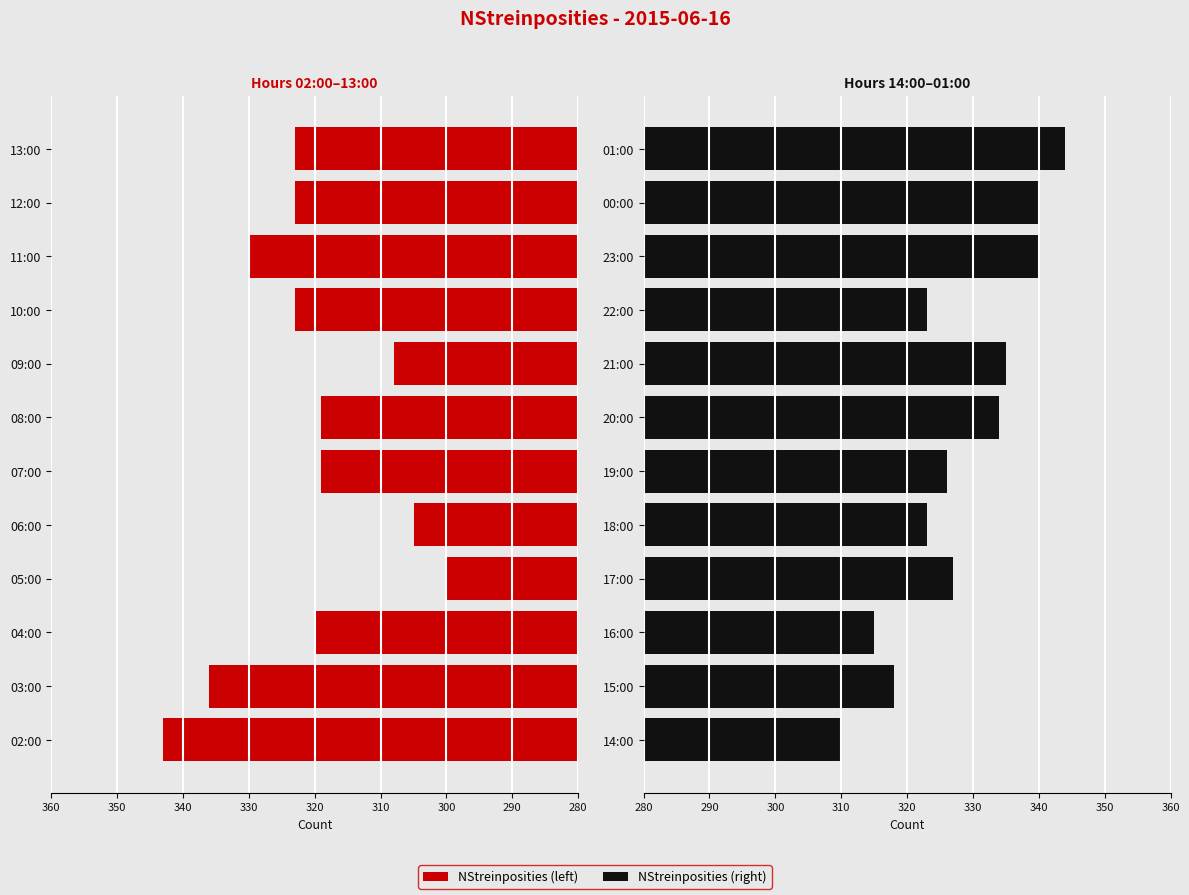

What is the sum of all NStreinposities (right) values?

3935